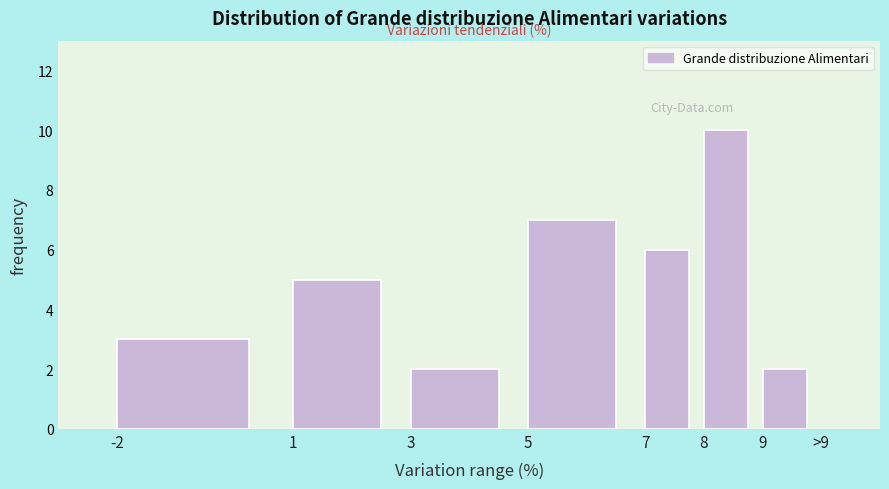

Reading left to right, transcribe all the data shown in this chart.

-2=3	1=5	3=2	5=7	7=6	8=10	9=2